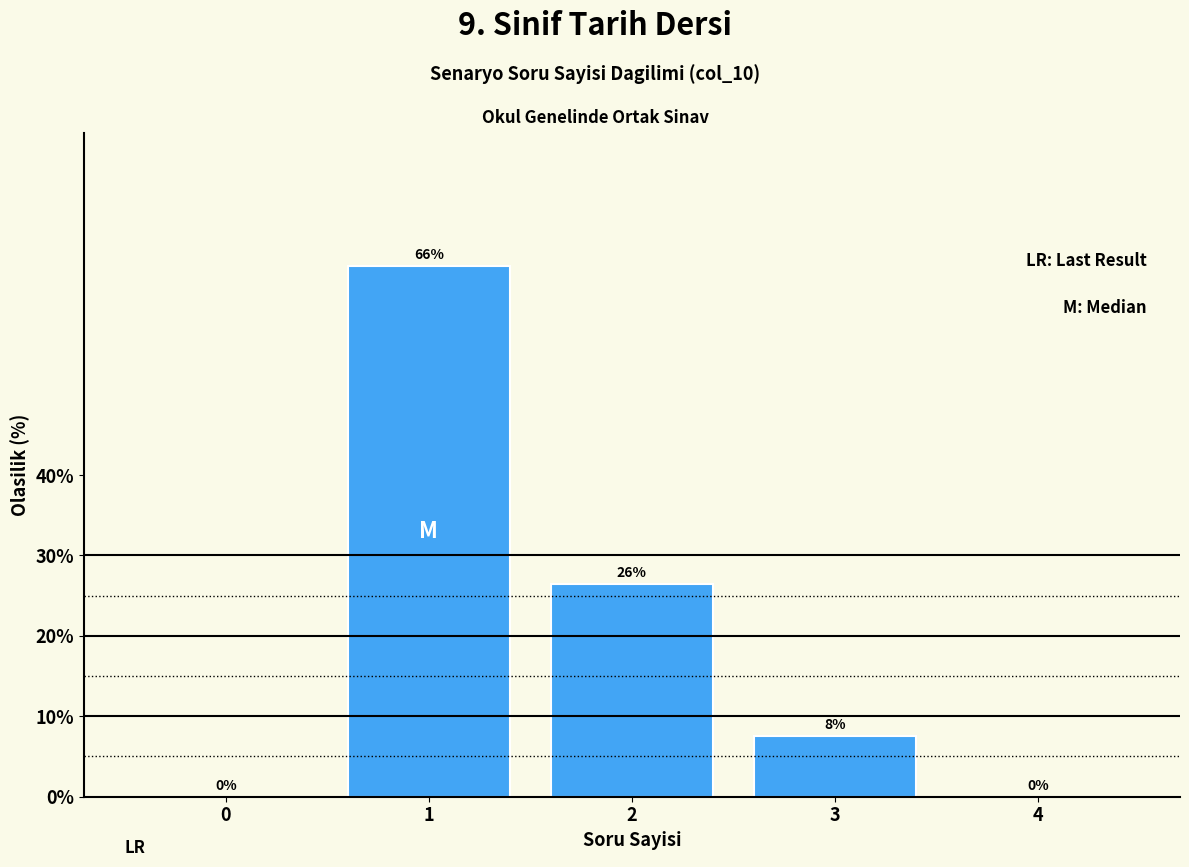

True or false: the data shows 26.4 at 2.

True